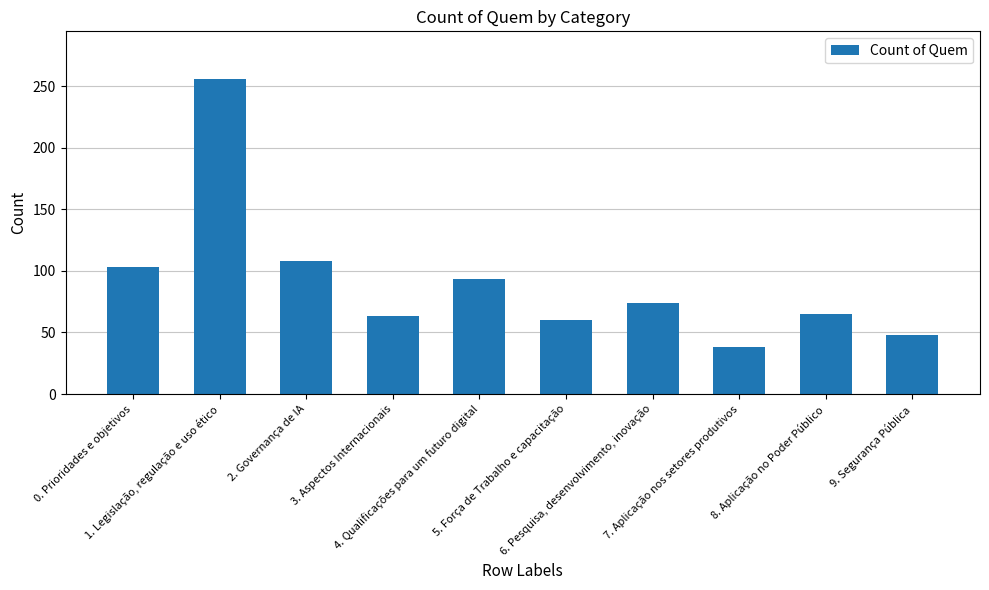

Reading left to right, list all the values displayed in this chart.

0. Prioridades e objetivos=103	1. Legislação, regulação e uso ético=256	2. Governança de IA=108	3. Aspectos Internacionais=63	4. Qualificações para um futuro digital=93	5. Força de Trabalho e capacitação=60	6. Pesquisa, desenvolvimento, inovação=74	7. Aplicação nos setores produtivos=38	8. Aplicação no Poder Público=65	9. Segurança Pública=48